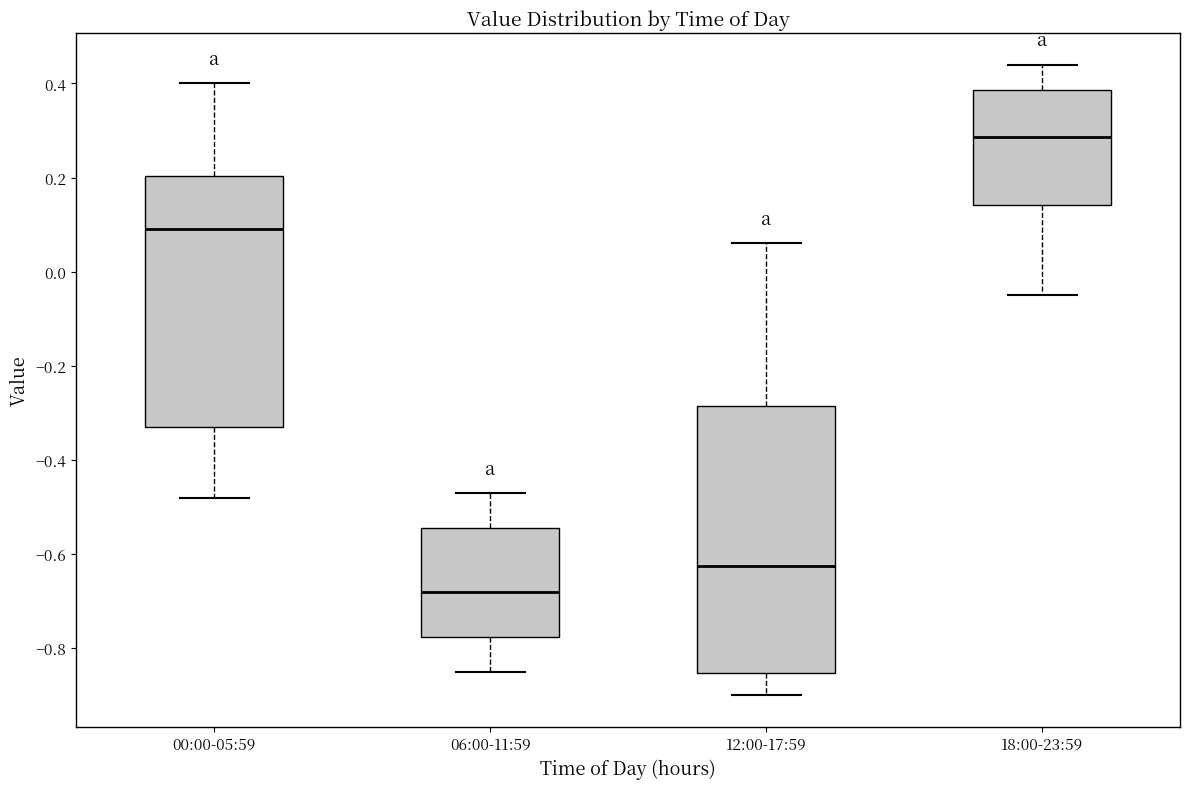

Which box has the lowest median line?

06:00-11:59